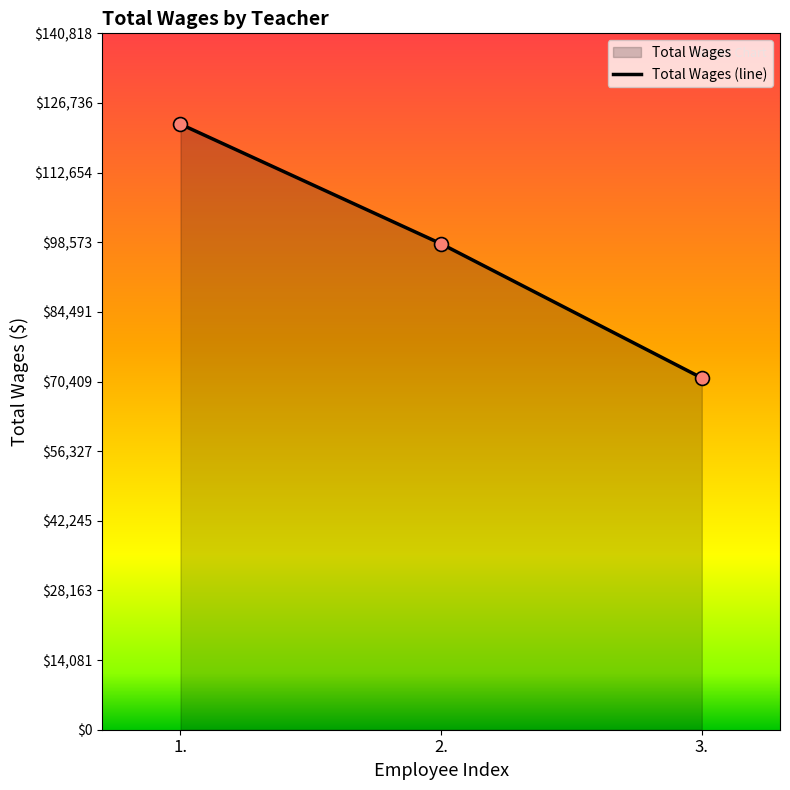

What is the change in value from 1. to 3.?

-51321